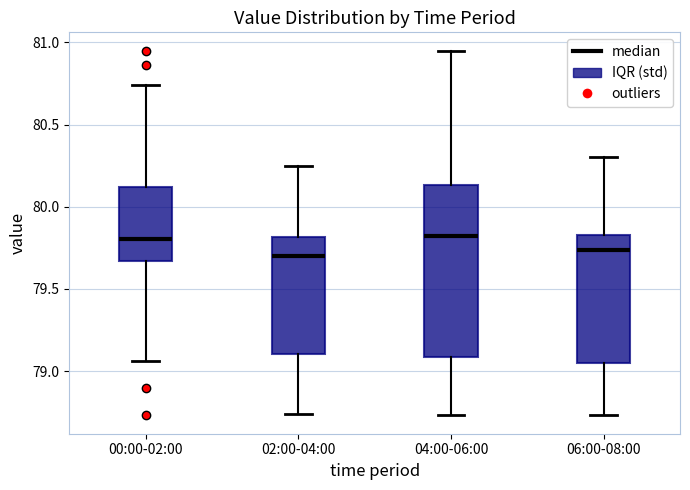

Which box is the tallest, from its lower edge to its upper edge?

04:00-06:00